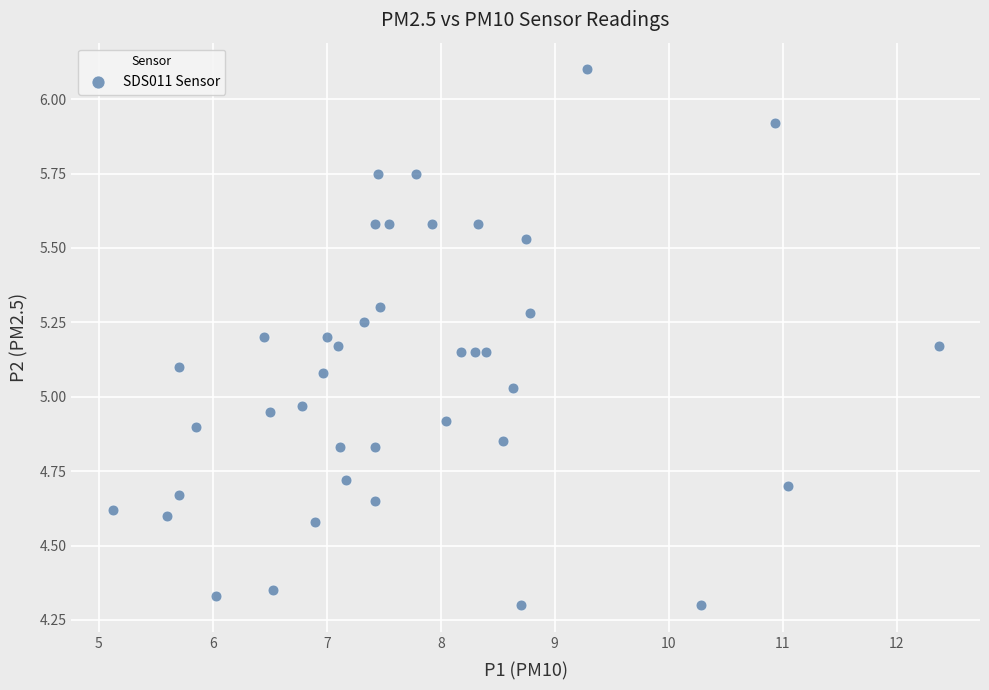

What is the range of Y values (max minus min)?

1.8